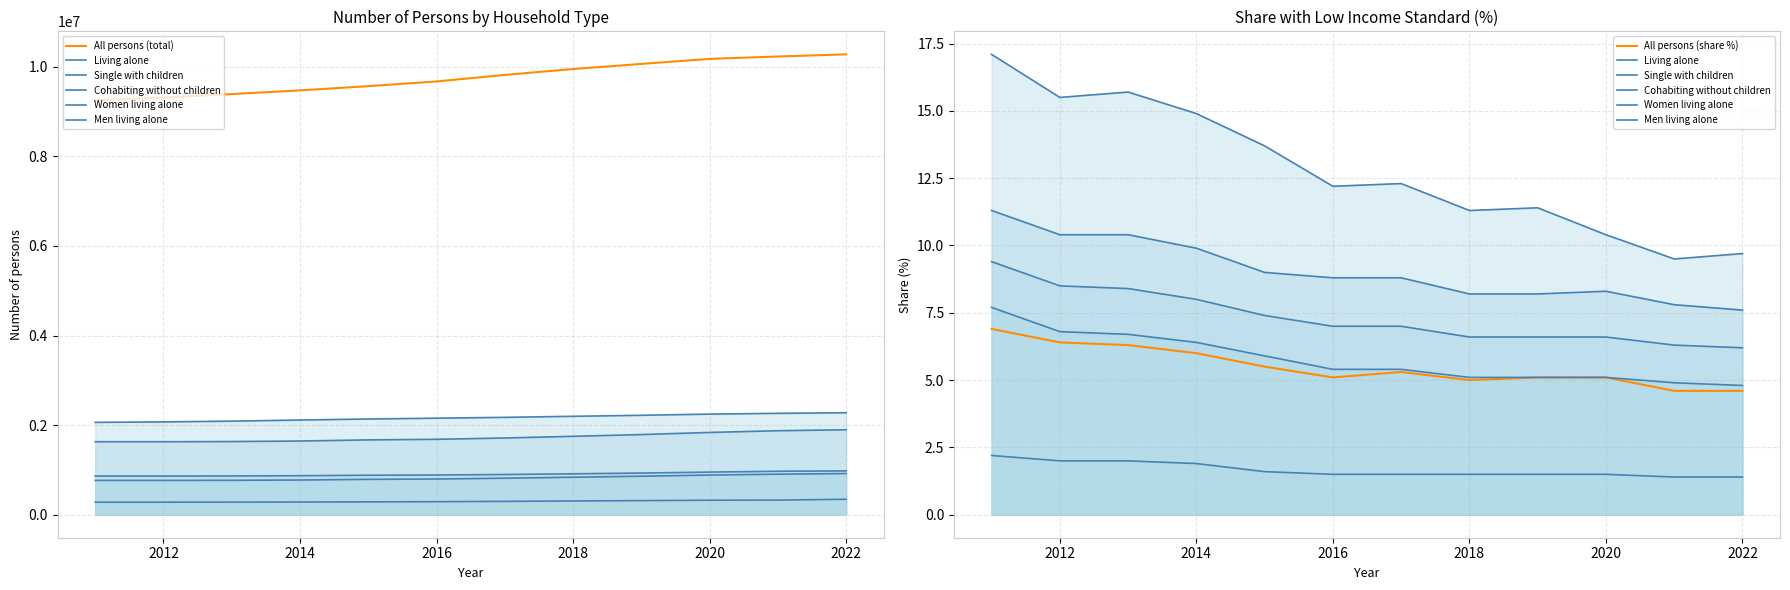

What is the maximum value shown in the chart?

10276841